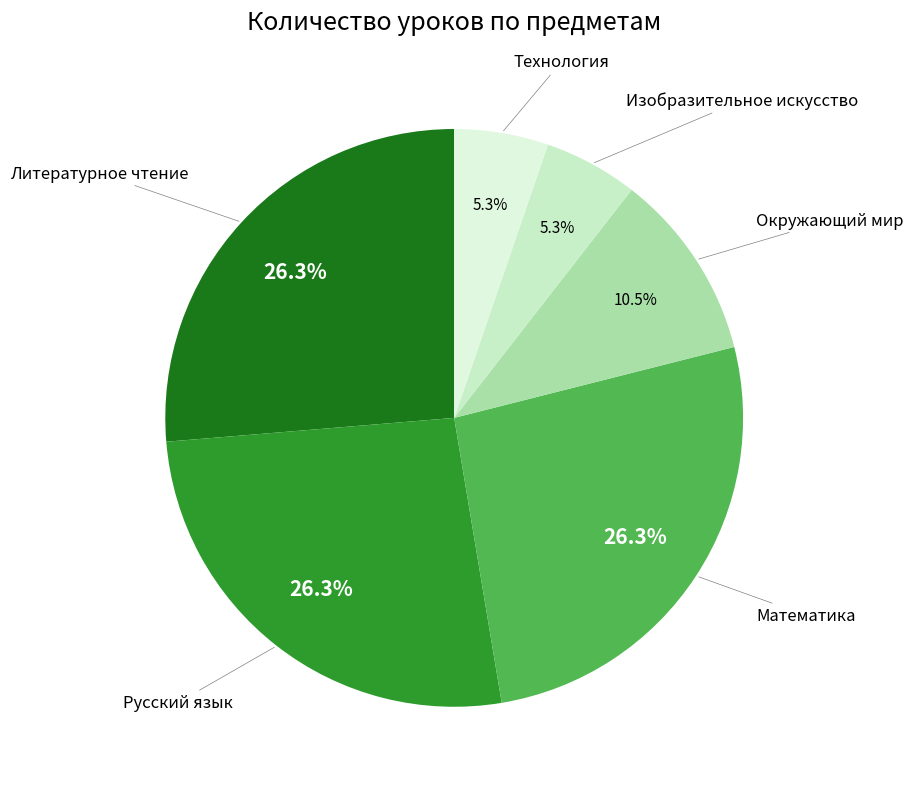

Is there any slice that represents more than half of the pie?

No